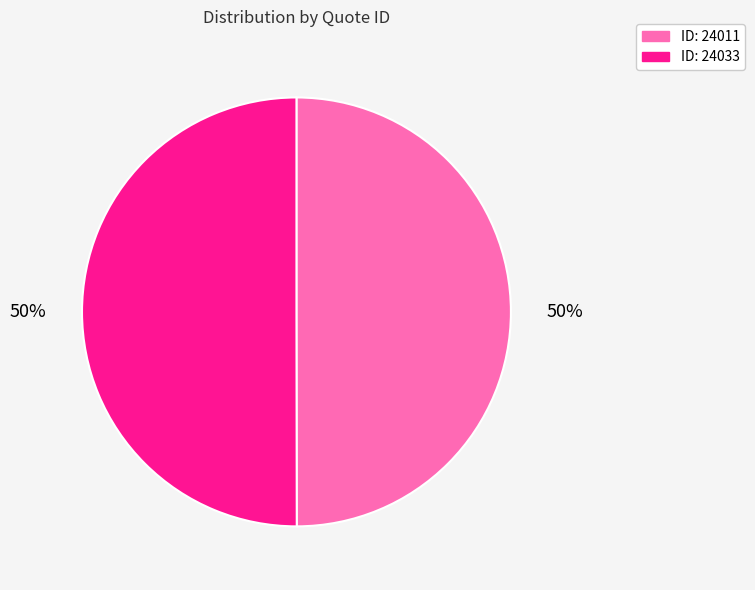

What is the ratio of the value at ID: 24011 to the value at ID: 24033?

1.0